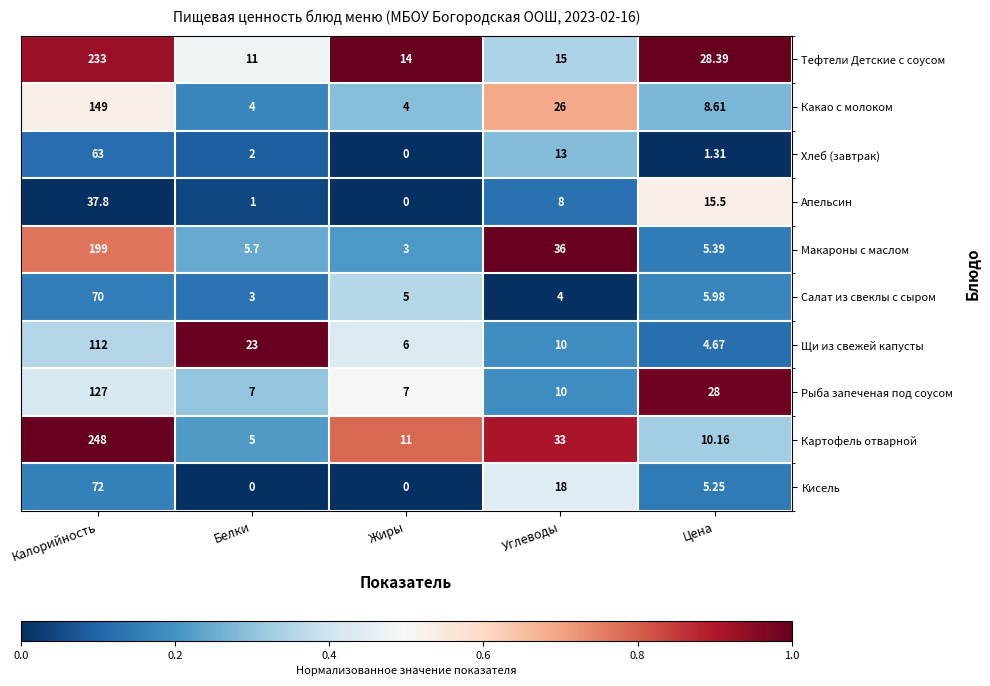

What is the spread (max minus min) of values at Жиры?

14.0